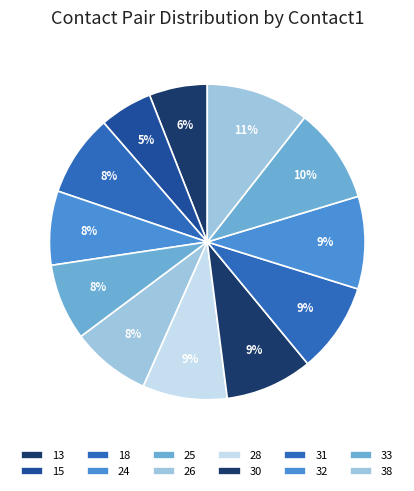

Does any single category account for the majority?

No